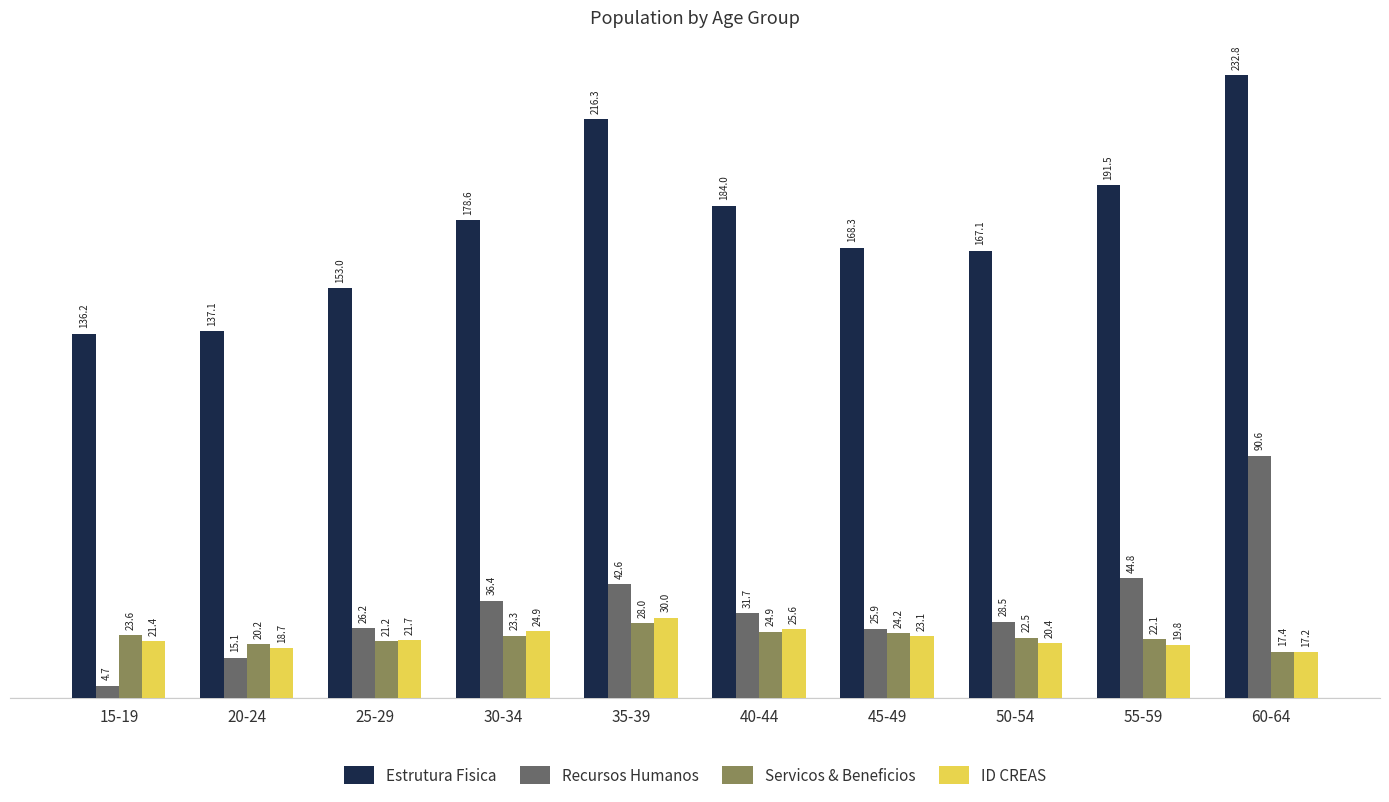

At how many categories does at least one series exceed 73194?

10